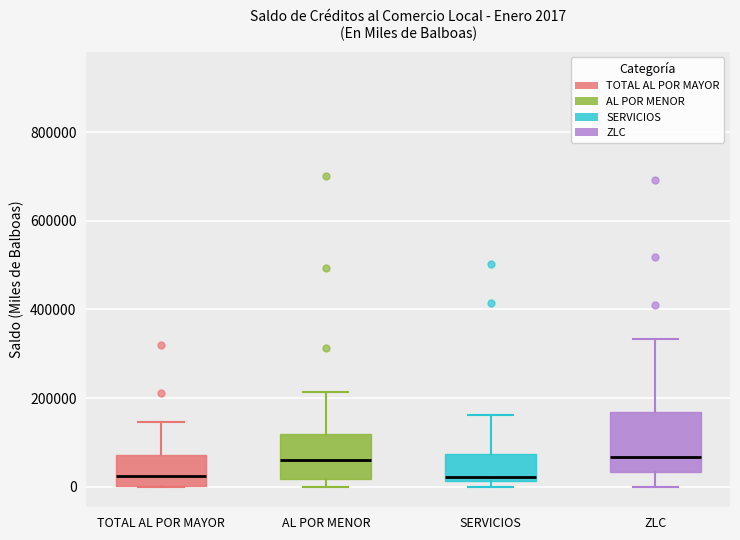

Comparing the boxes themselves (not the whiskers), which one is the tallest?

ZLC